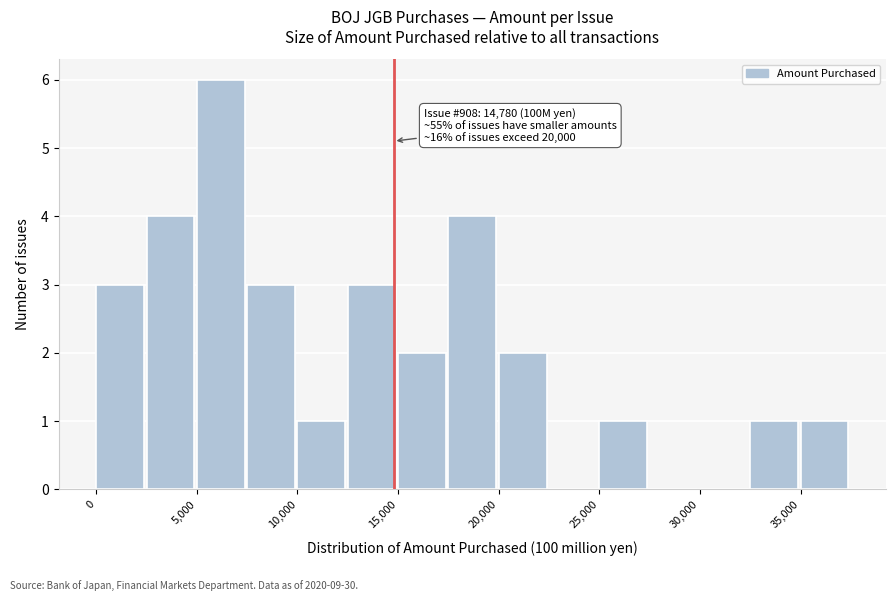

Over which range of the x-axis is the bar tallest?

5000 to 7500